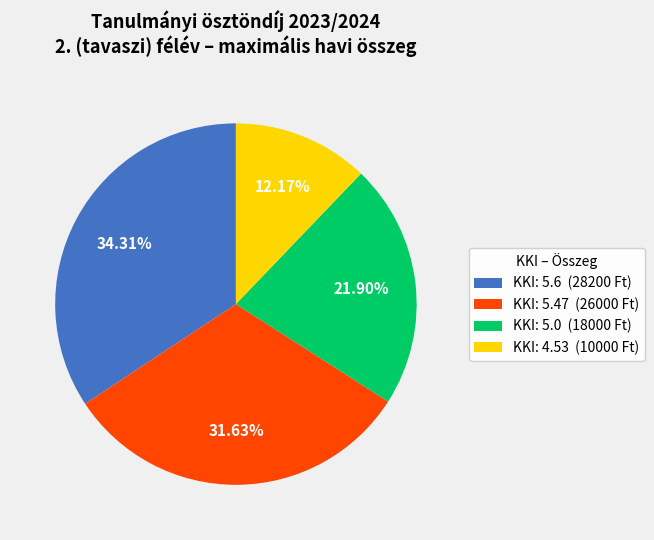

Is the sum of KKI: 5.0 (18000 Ft) and KKI: 5.47 (26000 Ft) greater than half?

Yes